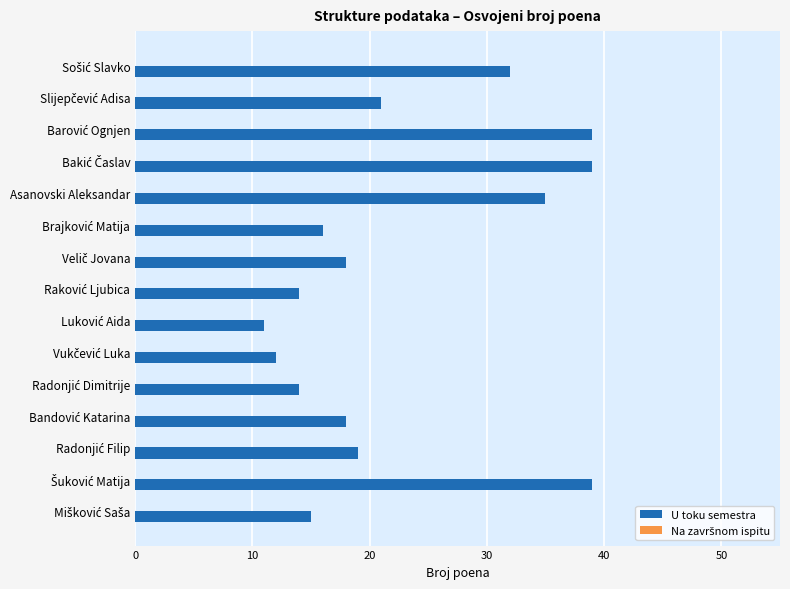

What is the smallest value displayed?

11